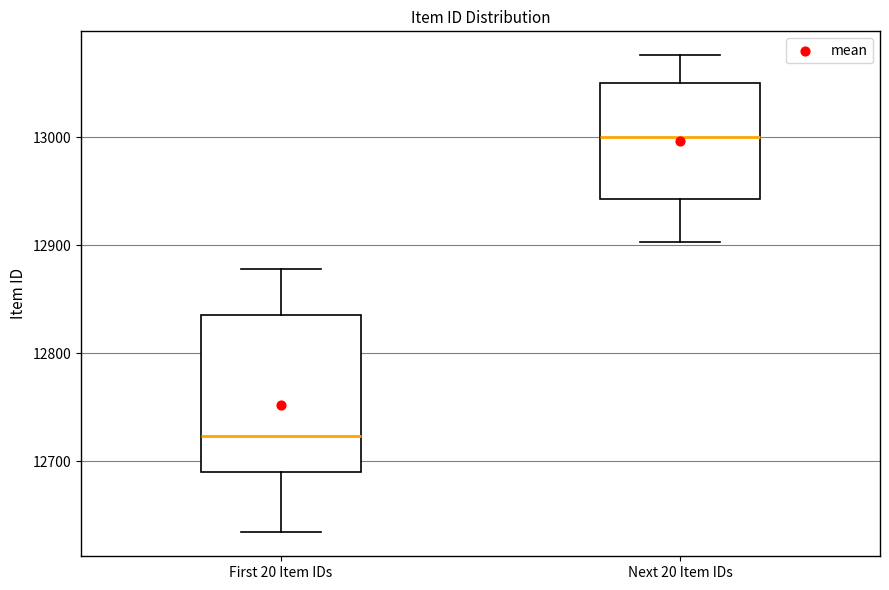

Comparing the boxes themselves (not the whiskers), which one is the tallest?

First 20 Item IDs